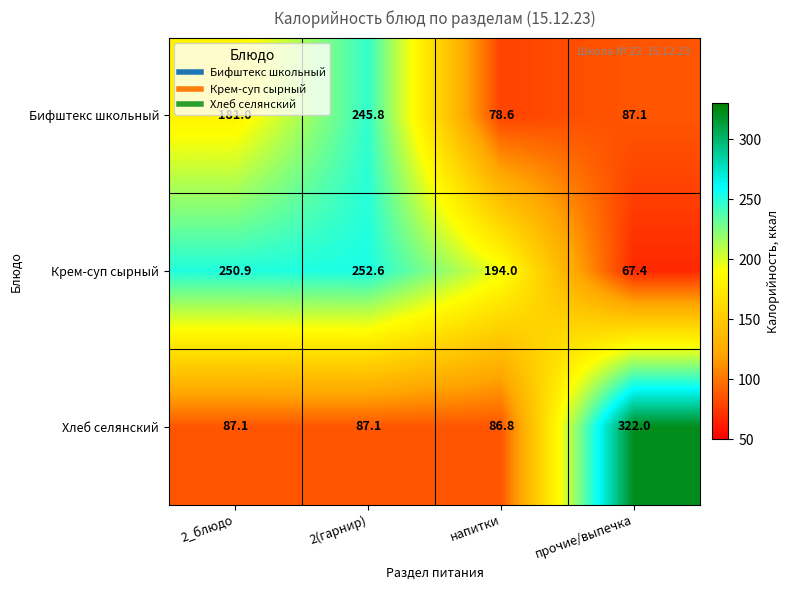

How many data points does each series have?

4